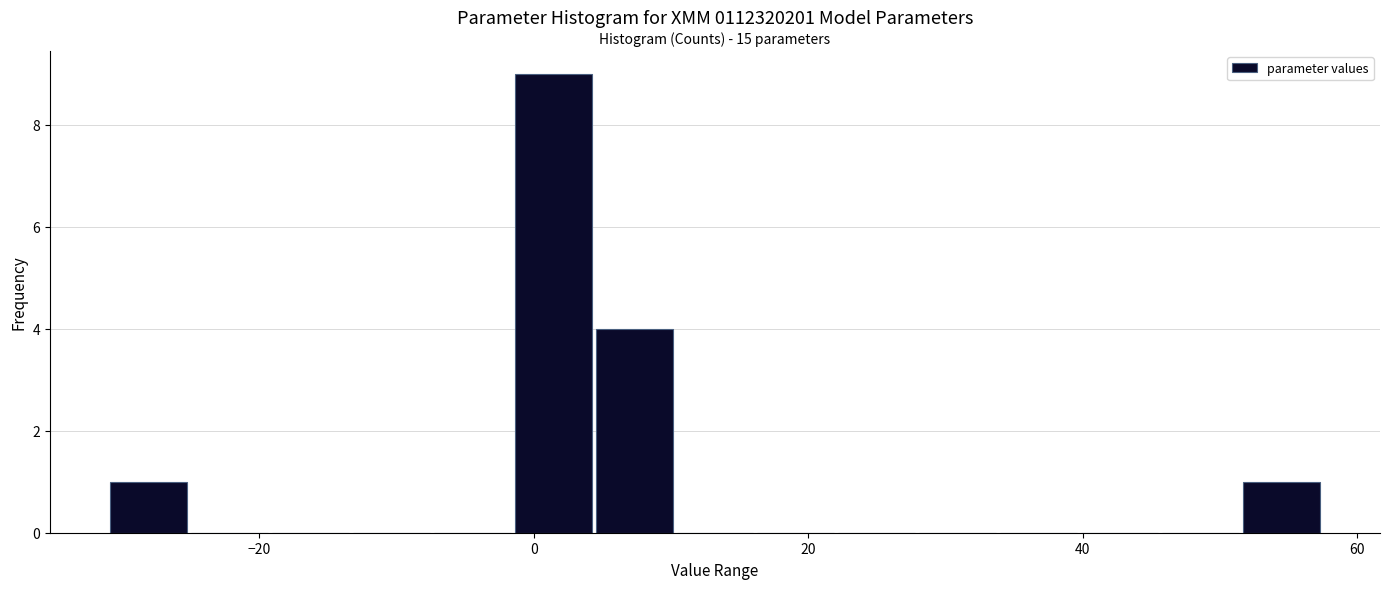

Read against the x-axis, roughly where is the centre of the tallest bar?

2